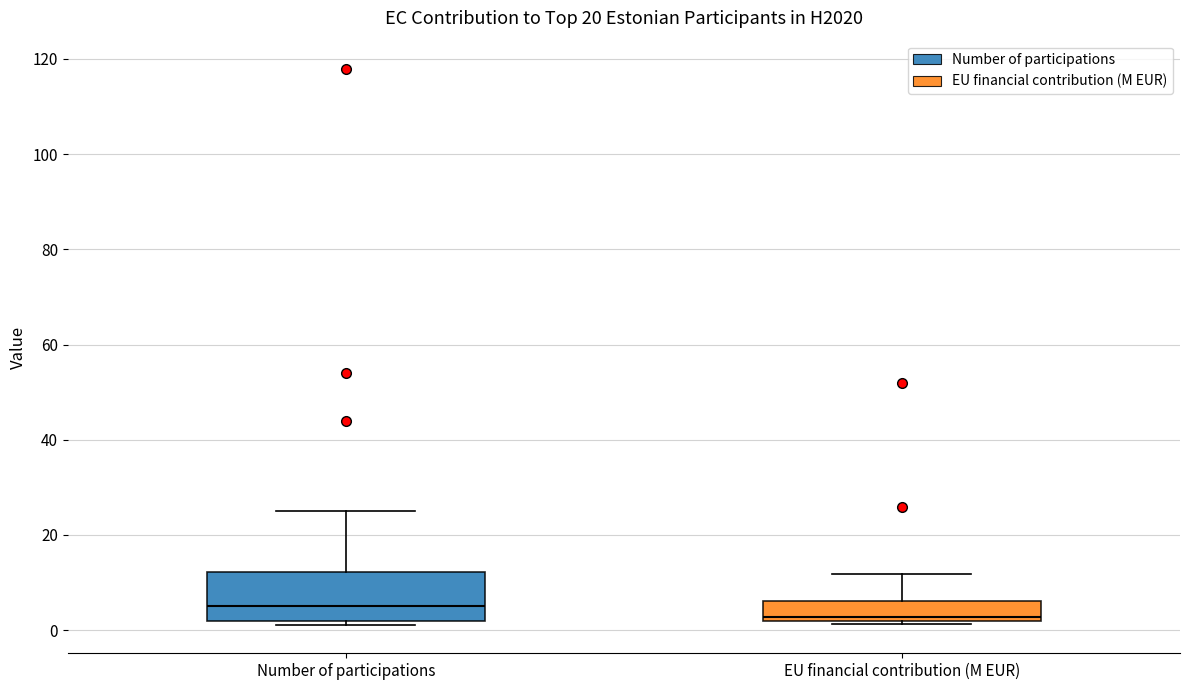

Where is the lower edge of the box for Number of participations on the y-axis? The values are not printed on the chart, so give them approximately, as read against the axis.

2